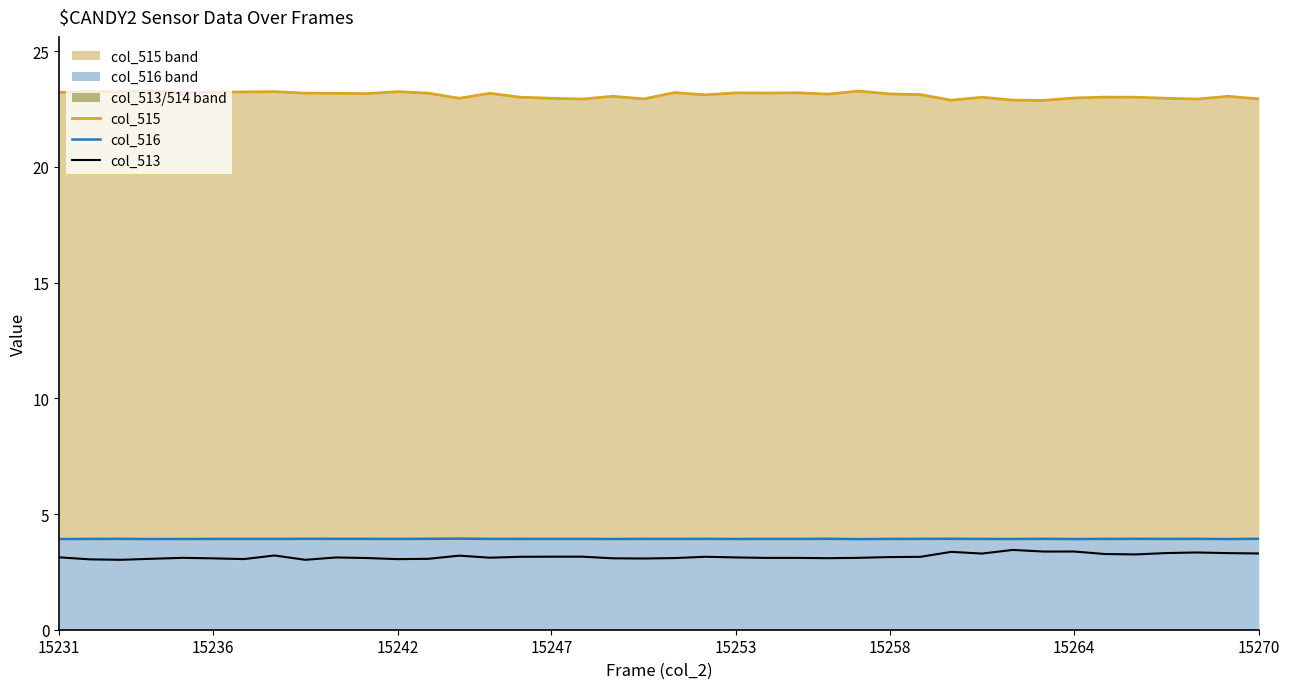

How many col_516 values are between 3 and 4?

40